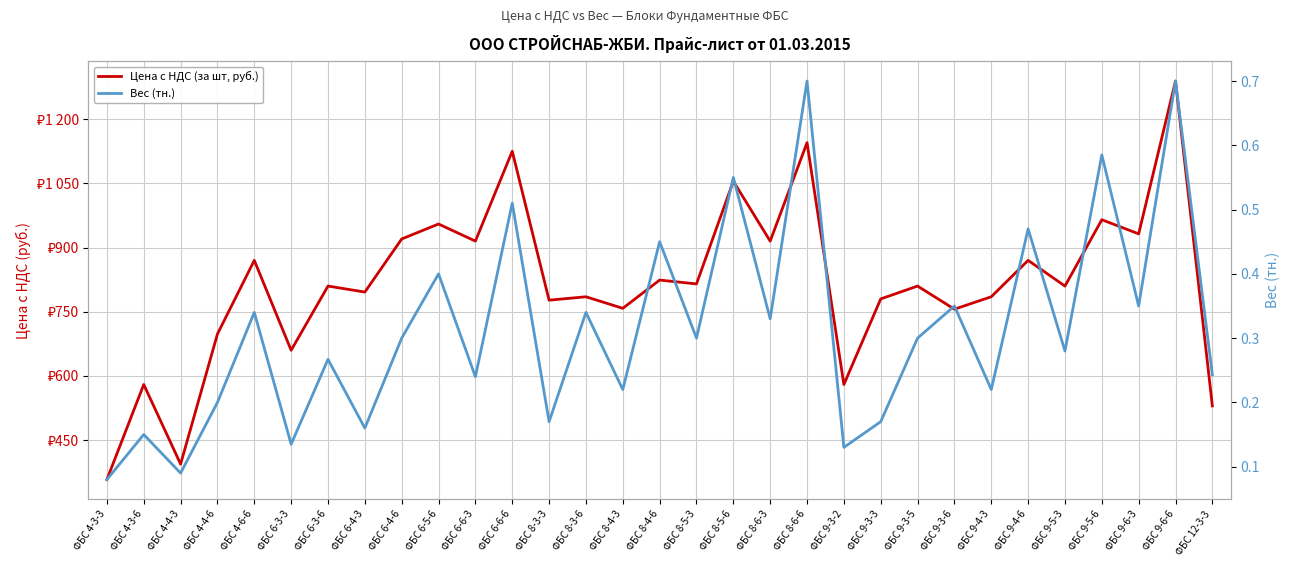

Between ФБС 4-6-6 and ФБС 9-5-6, which series saw the biggest shift?

Цена с НДС (за шт, руб.)